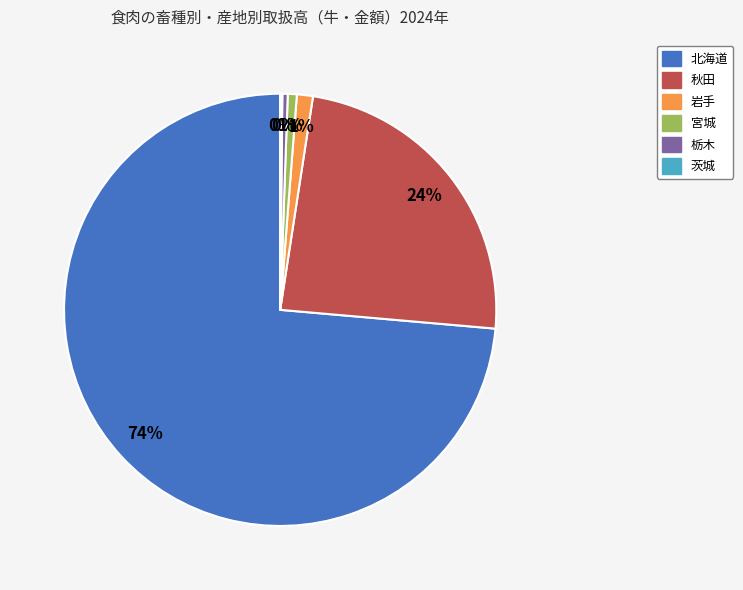

To the nearest percent, what is the difference between the 岩手 and 栃木 slice percentages?

1%